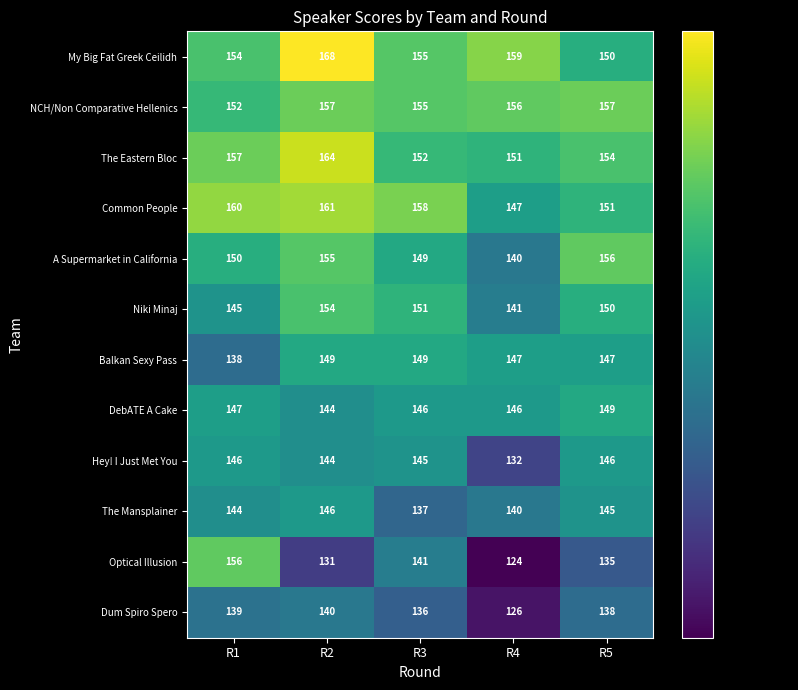

List the labels in order of Common People value, largest first.

R2, R1, R3, R5, R4